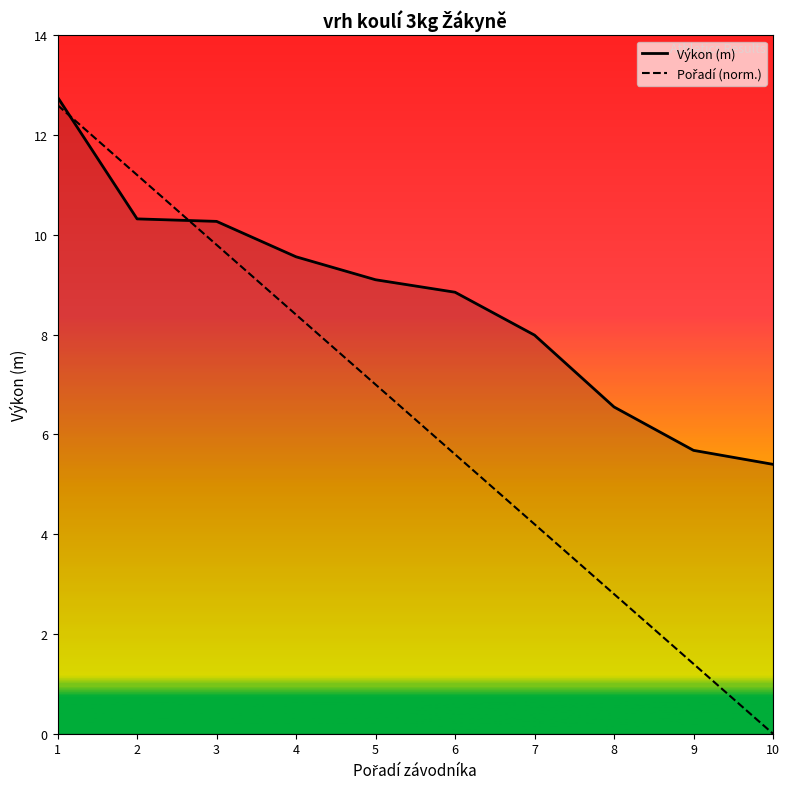

What is the sum of the Pořadí (norm.) values at 6 and 10?

5.6